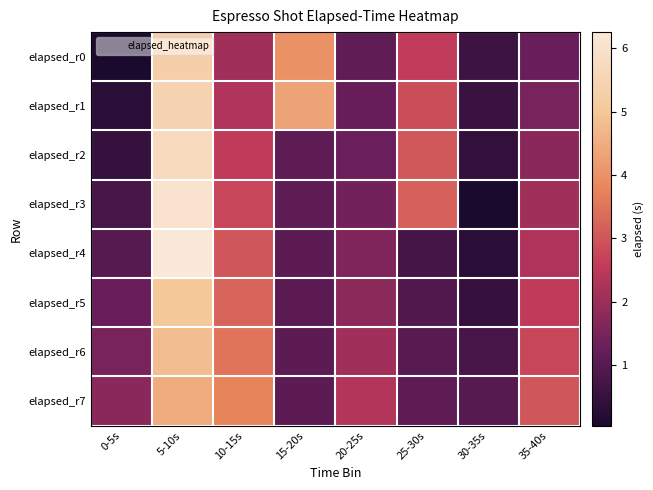

What is the difference between the highest and lowest values at 15-20s?

3.3